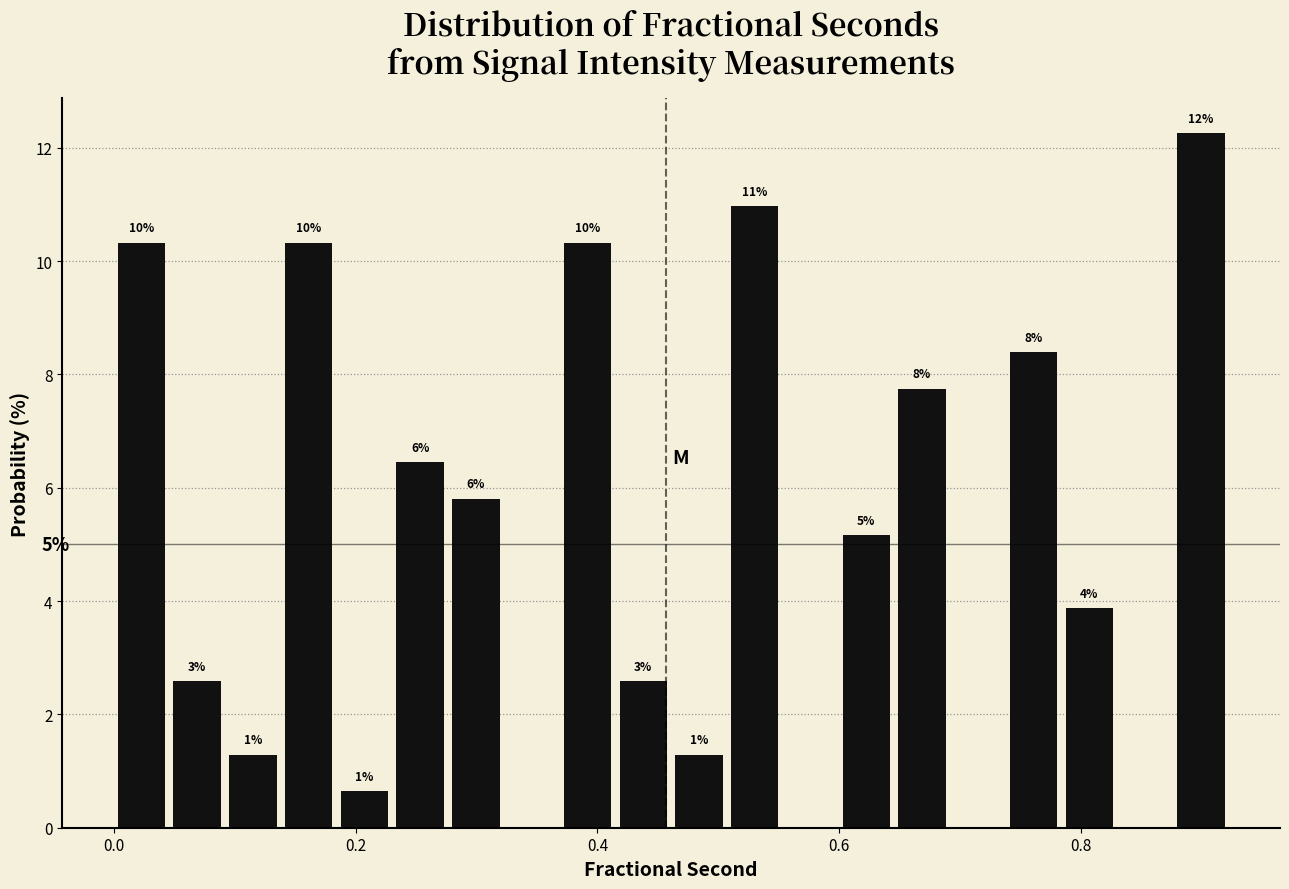

Read against the x-axis, roughly where is the centre of the tallest bar?

0.90